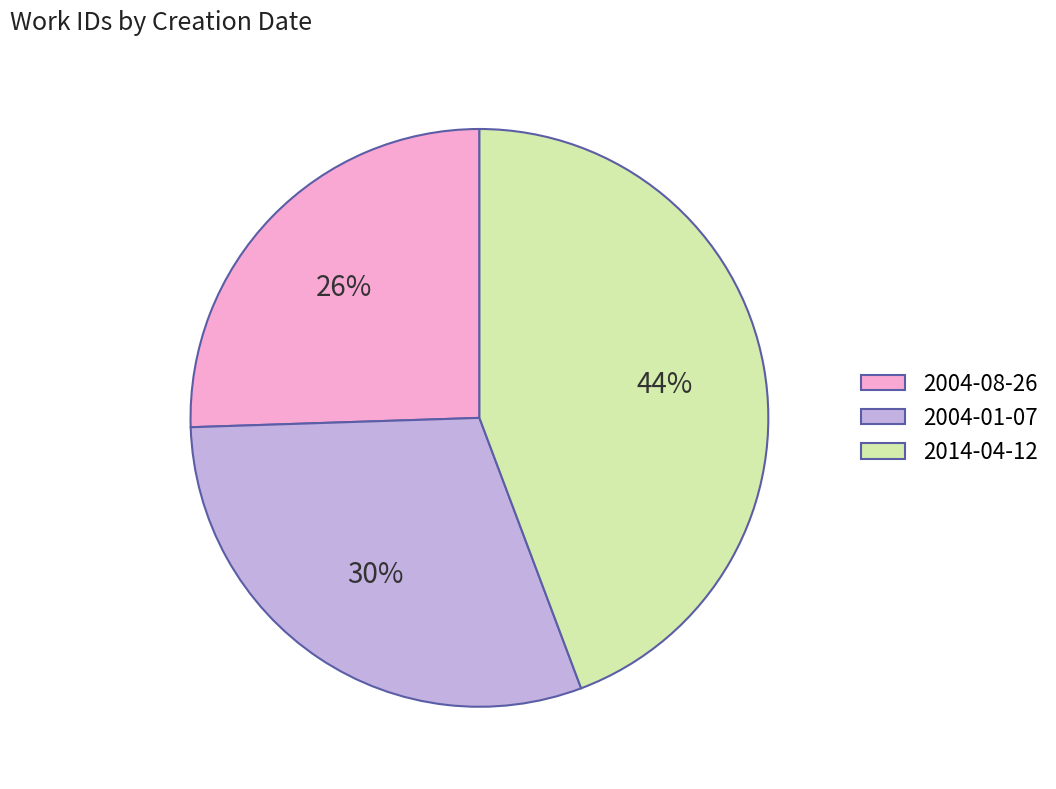

Count the number of slices in the pie.

3